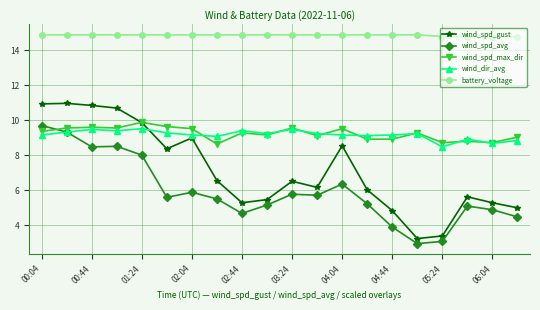

Which series has the largest range (max minus min)?

wind_spd_gust